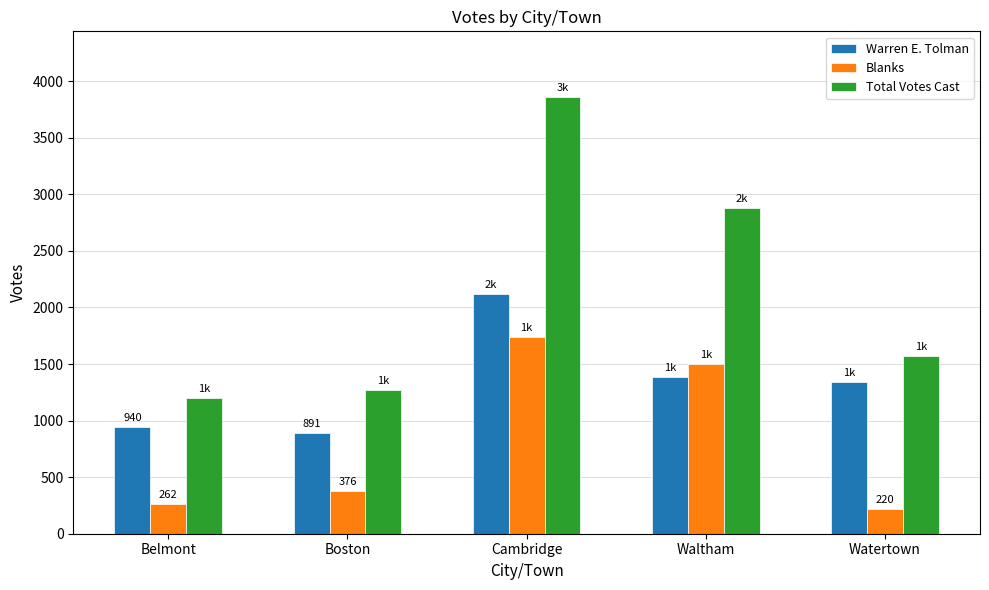

Is the value of Blanks at Waltham greater than the value of Warren E. Tolman at Boston?

Yes